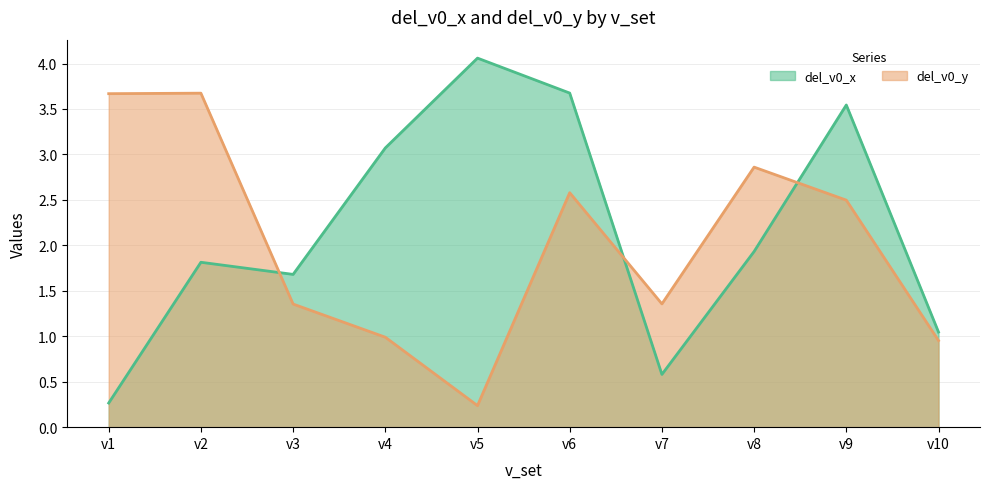

How many times do del_v0_y and del_v0_x cross each other?

3